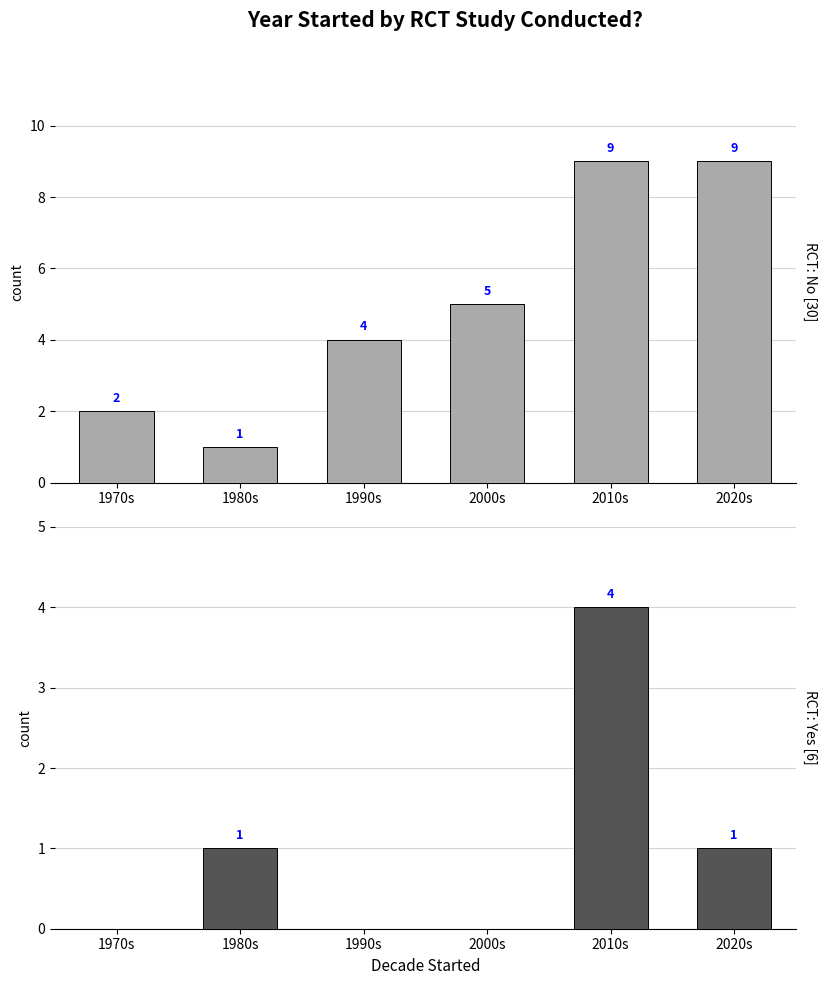

What is the sum of the RCT: Yes values at 2000s and 1980s?

1